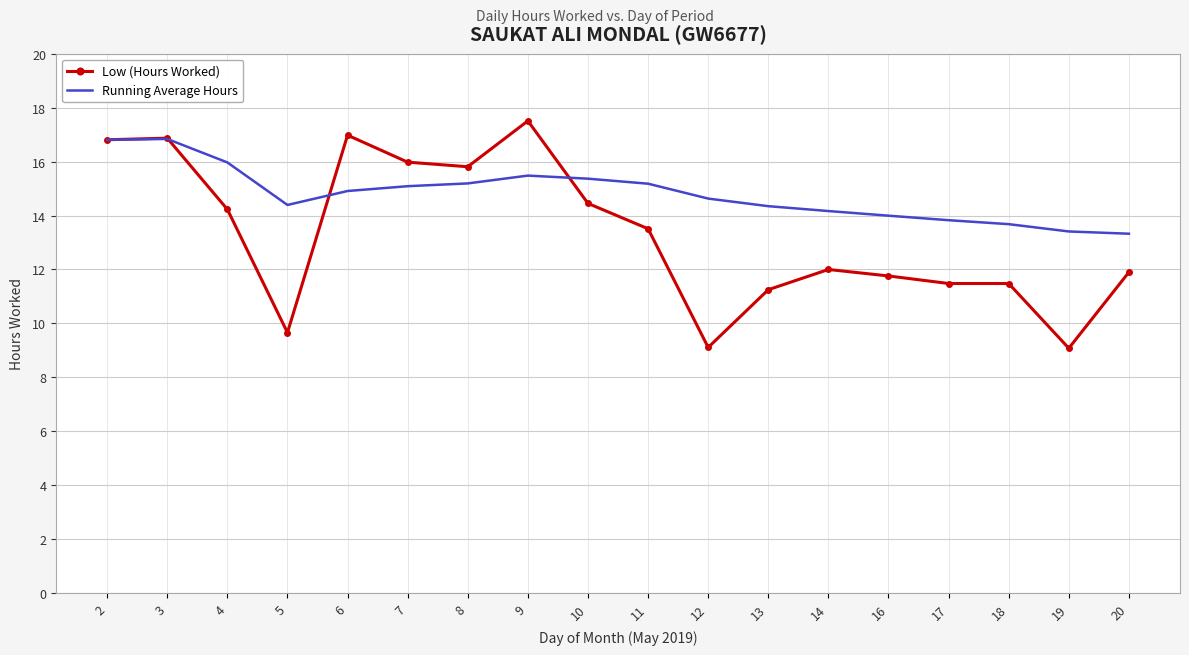

What is the difference between the maximum and minimum values in the Low (Hours Worked) series?

8.4